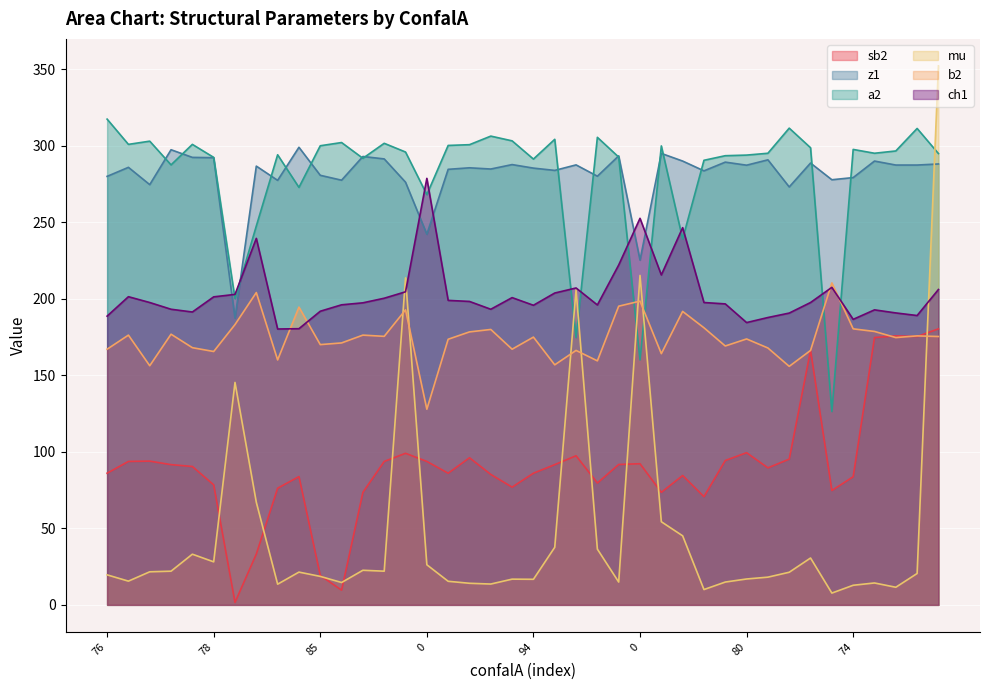

Rank the series by their maximum value, from highest to lowest.

mu, a2, z1, ch1, b2, sb2